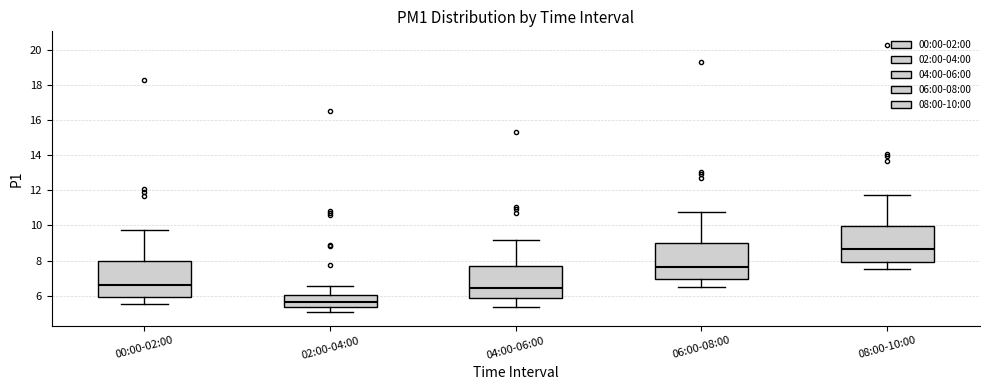

Where is the upper edge of the box for 06:00-08:00 on the y-axis? The values are not printed on the chart, so give them approximately, as read against the axis.

9.0